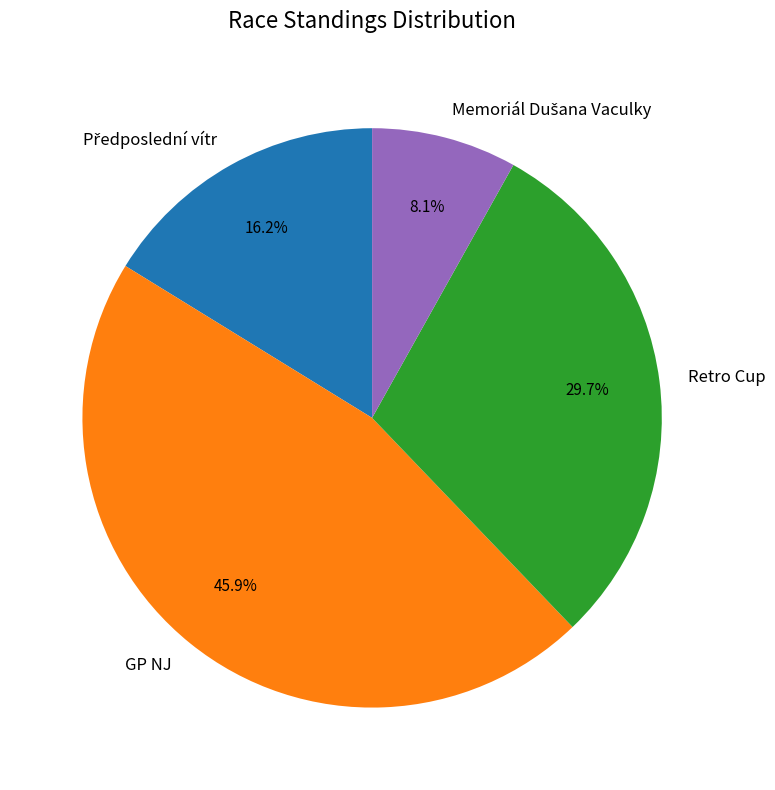

Is Retro Cup the majority of the pie?

No